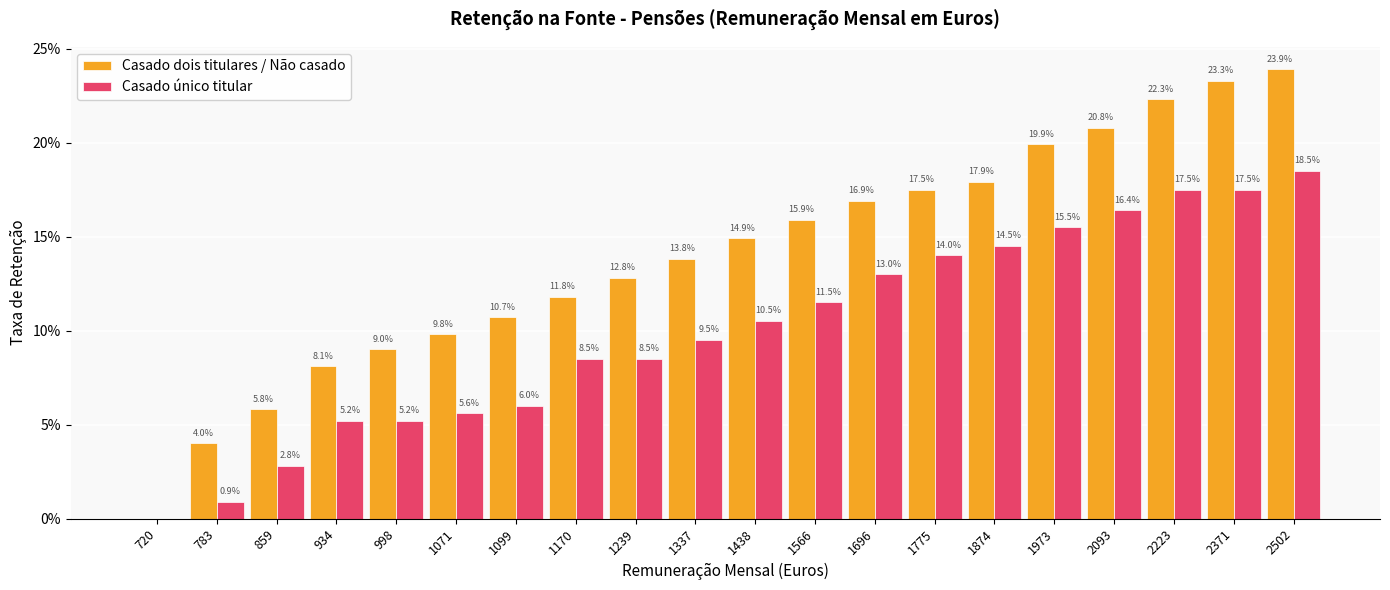

What is the value of the Casado dois titulares / Não casado bar at the 3rd from the left?

0.1